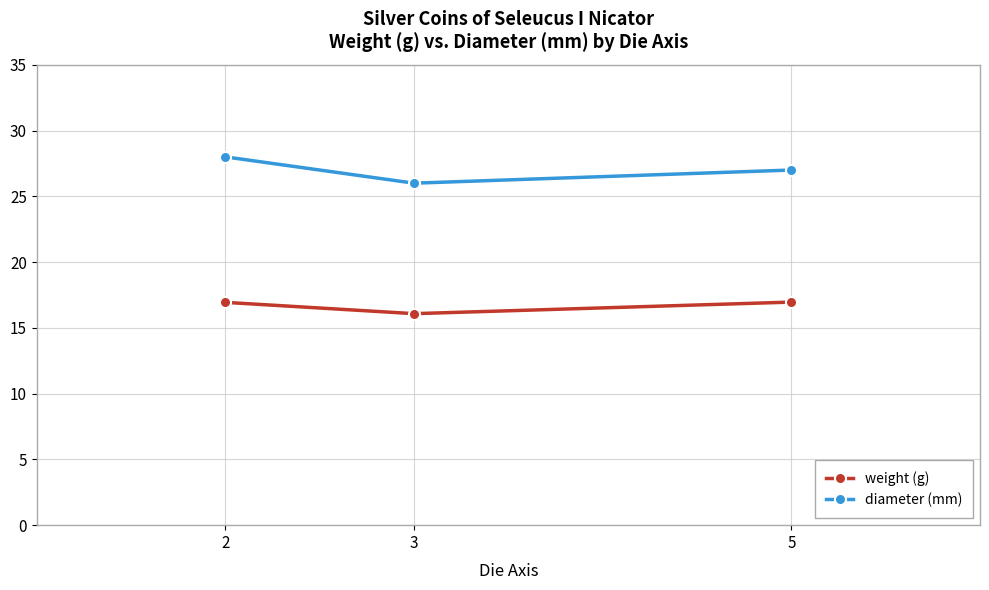

At how many categories does at least one series exceed 19?

3